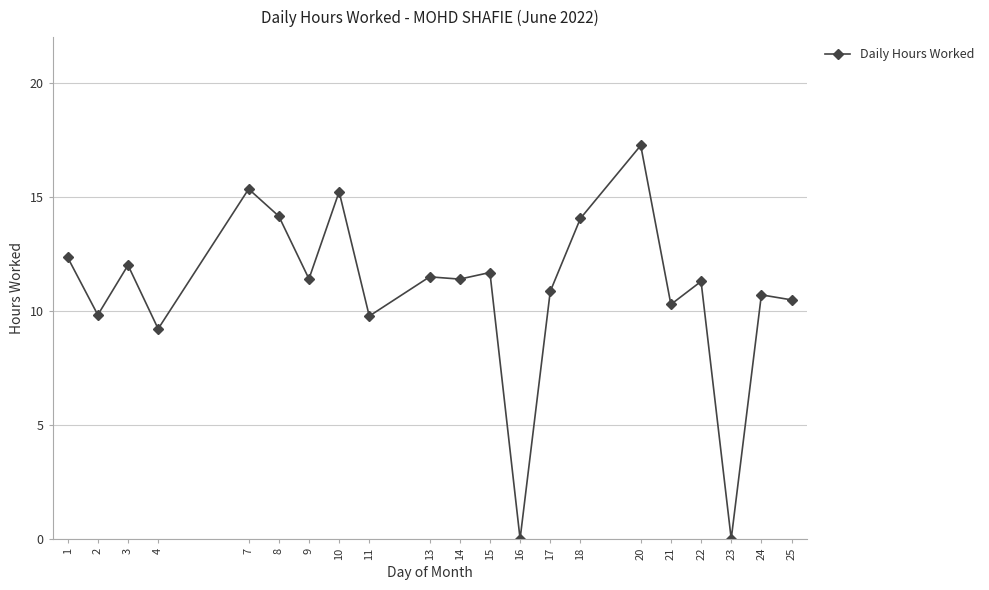

What is the ratio of the value at 7 to the value at 15?

1.3